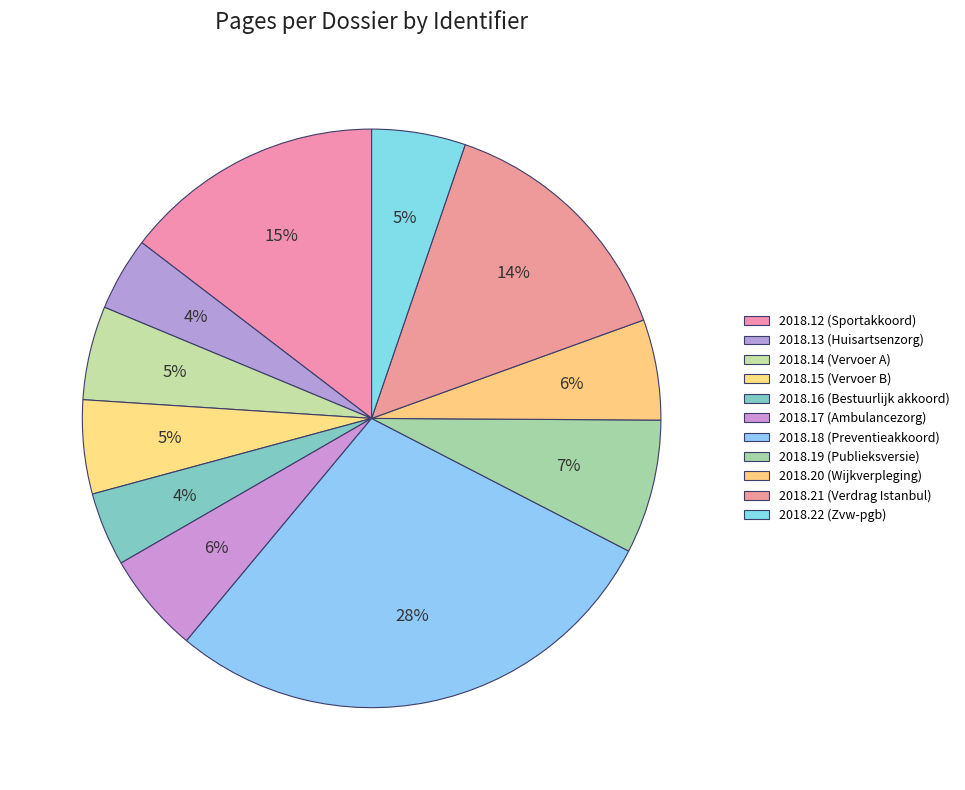

How many slices are in this pie chart?

11